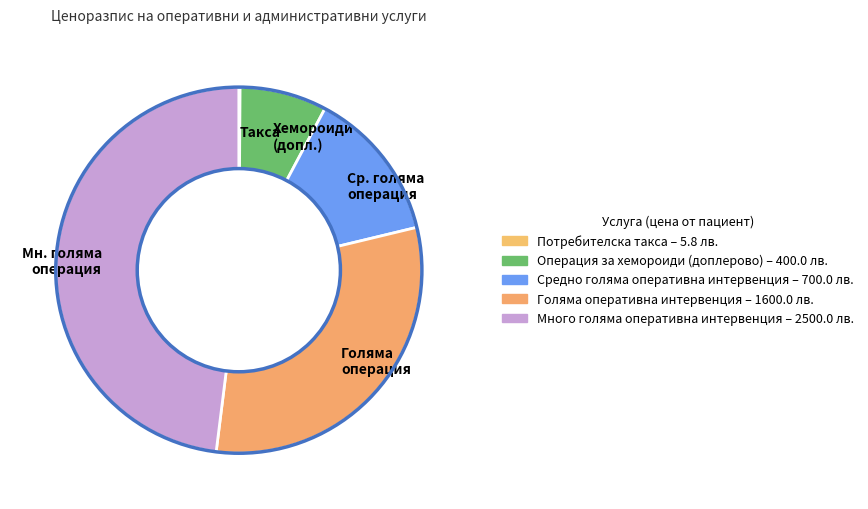

The Хемороиди (допл.) slice represents 8% of the pie. True or false?

True